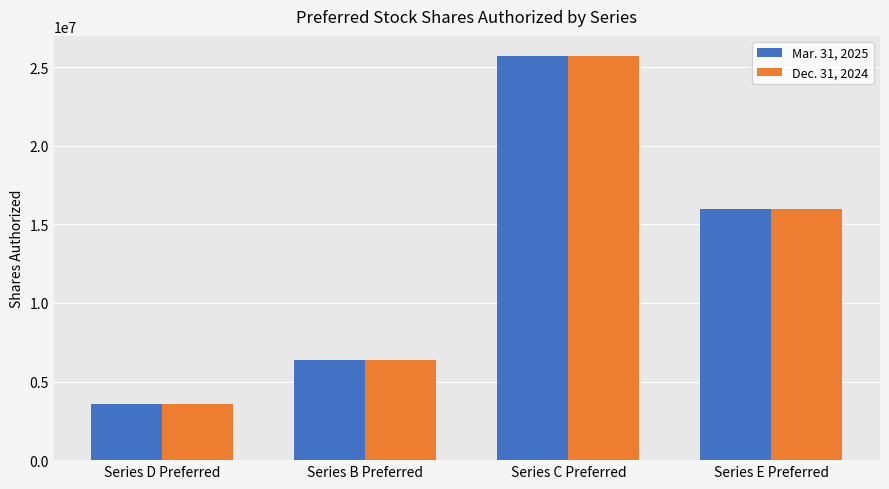

Which category has the lowest value in the Dec. 31, 2024 series?

Series D Preferred